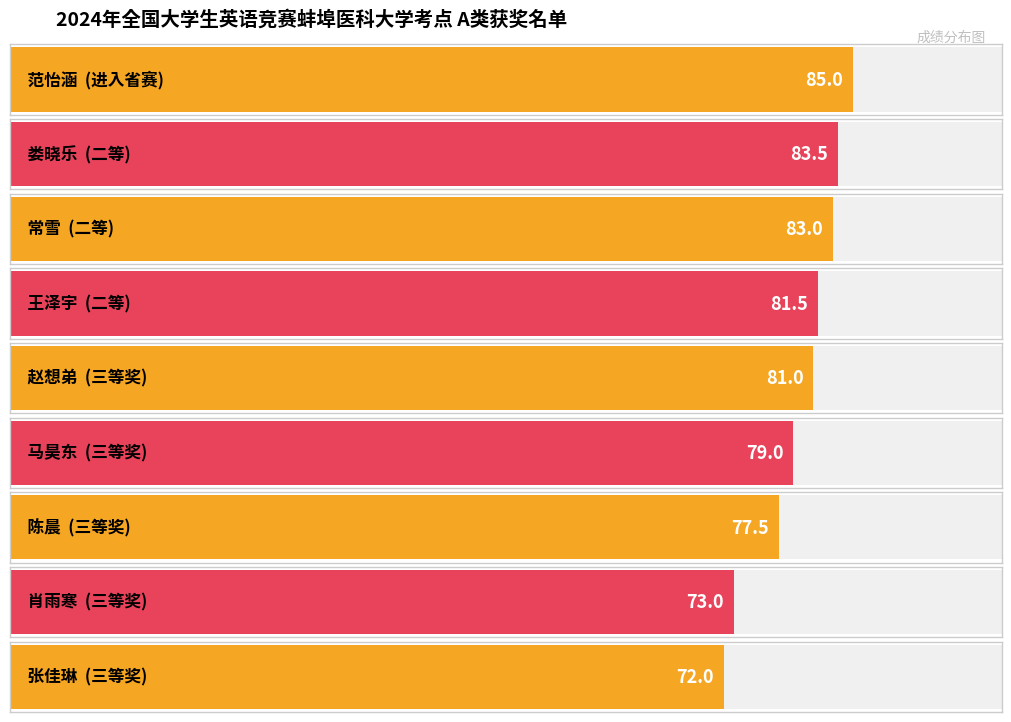

List the labels in order of value, smallest first.

张佳琳, 肖雨寒, 陈晨, 马昊东, 赵想弟, 王泽宇, 常雪, 娄晓乐, 范怡涵